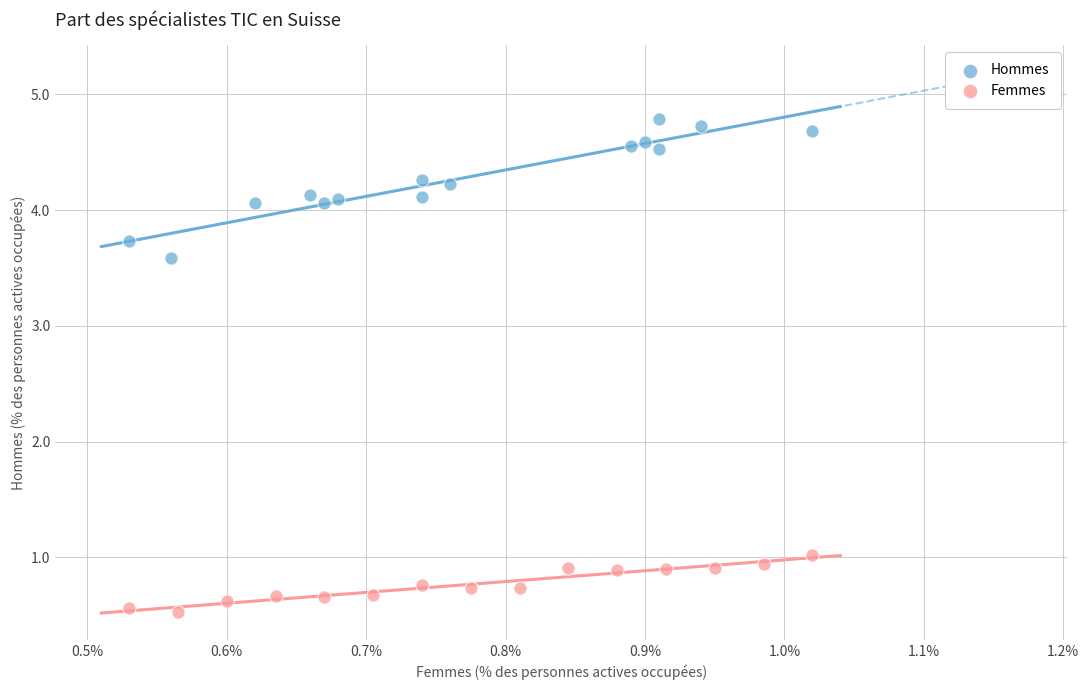

Which series has the widest spread of Y values?

Hommes